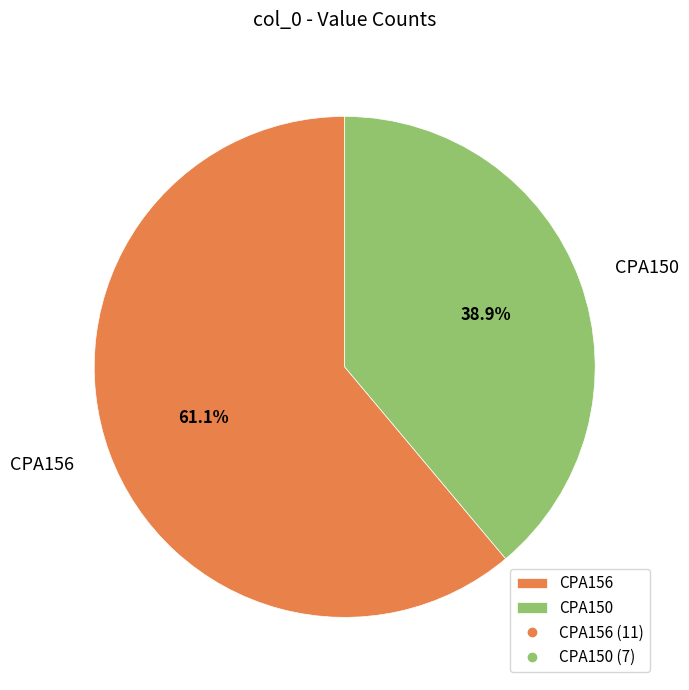

Approximately how many times larger is the value at CPA150 compared to CPA156?

0.6